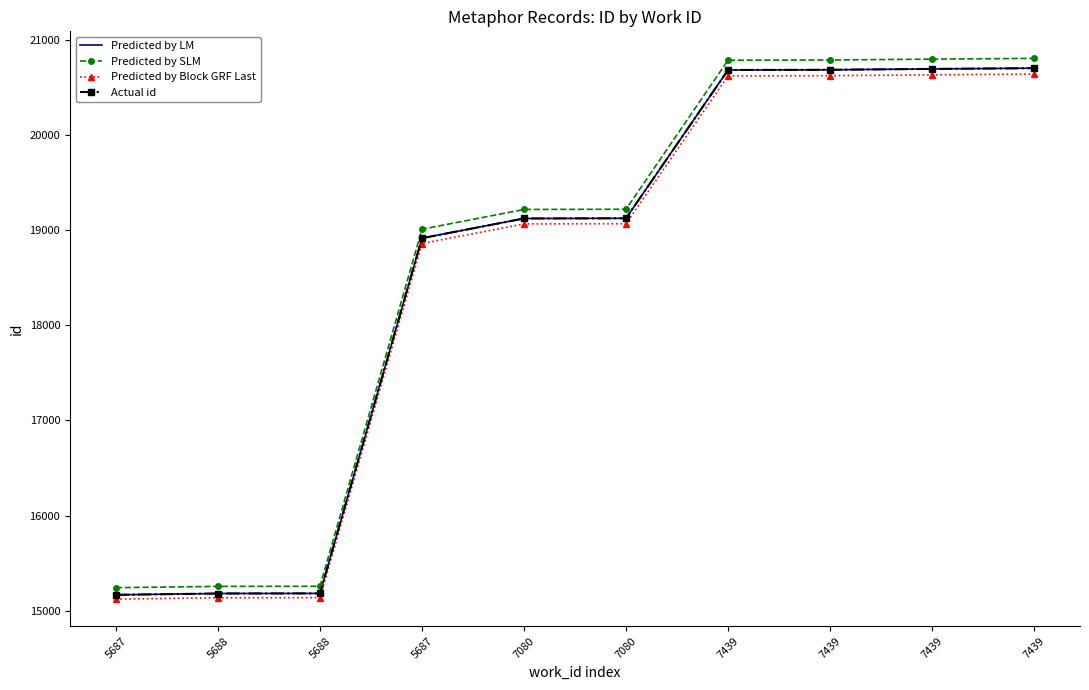

Is this an area chart (filled region under the line)?

No